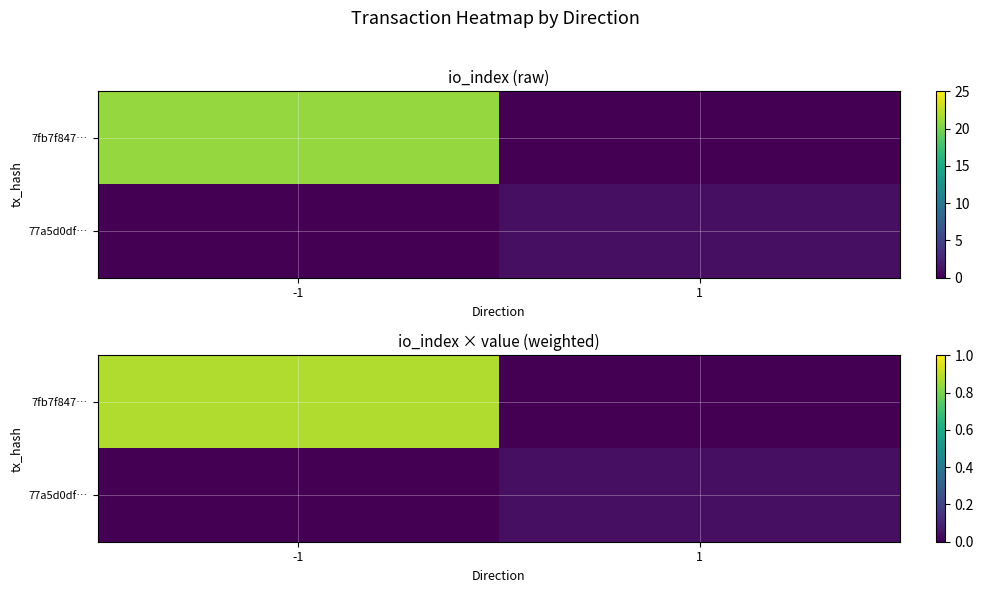

What is the sum of all 7fb7f847… values?

0.9